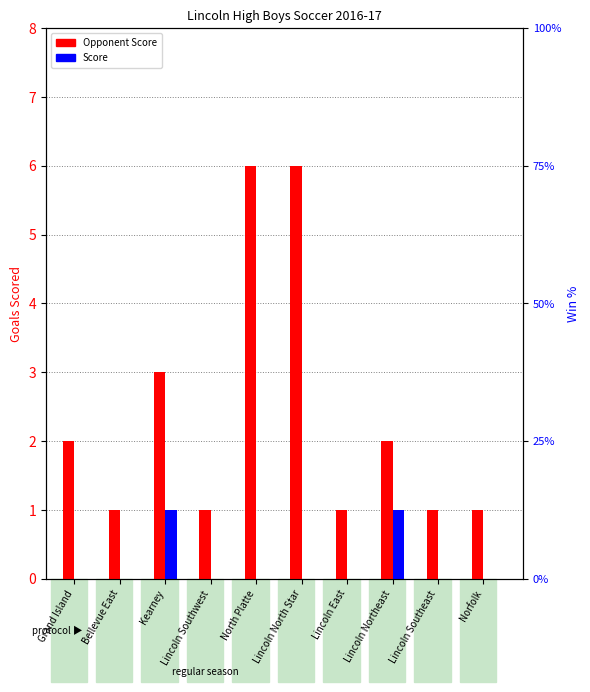

How many data points in Opponent Score are above 2?

3